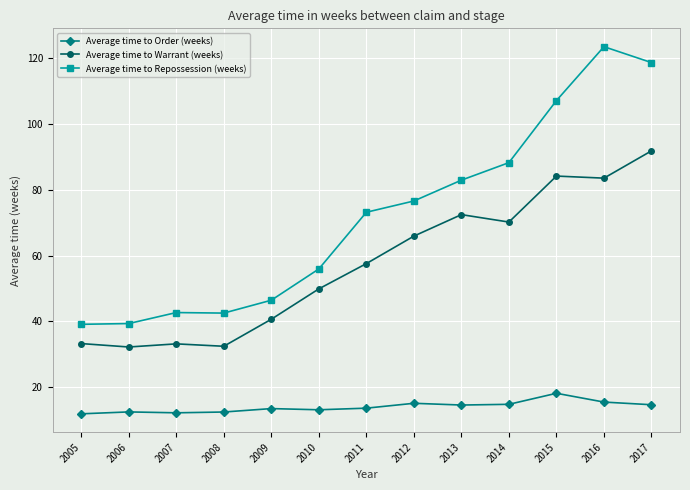

What is the spread (max minus min) of values at 2015?

88.9